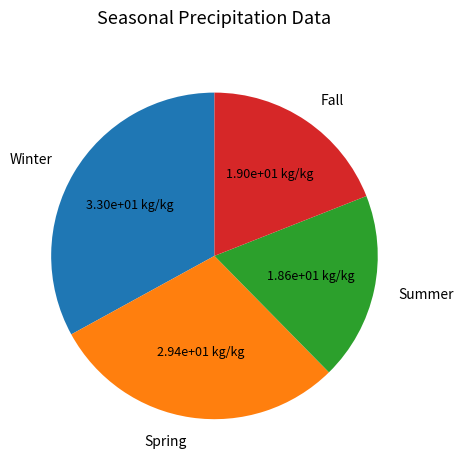

Which slice is the largest?

Winter